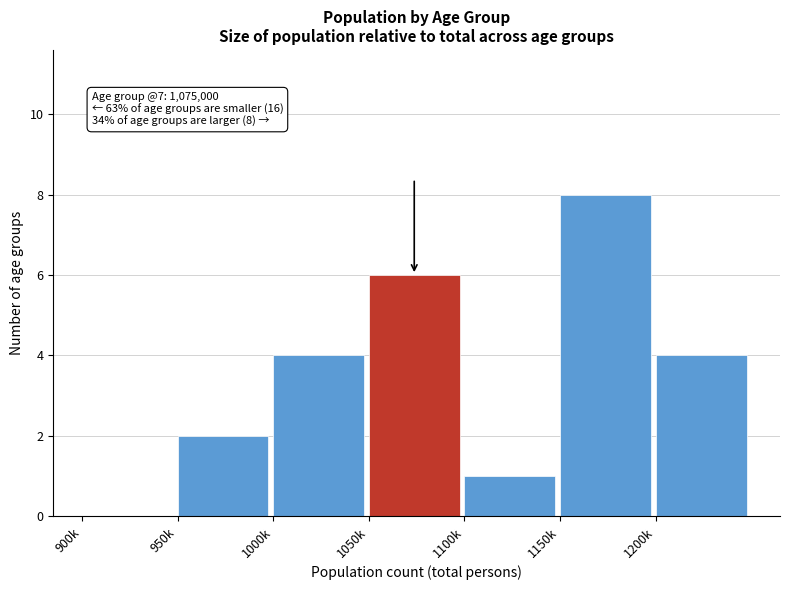

Reading right to left, extract all data points from this chart.

1200k=4	1150k=8	1100k=1	1050k=6	1000k=4	950k=2	900k=0